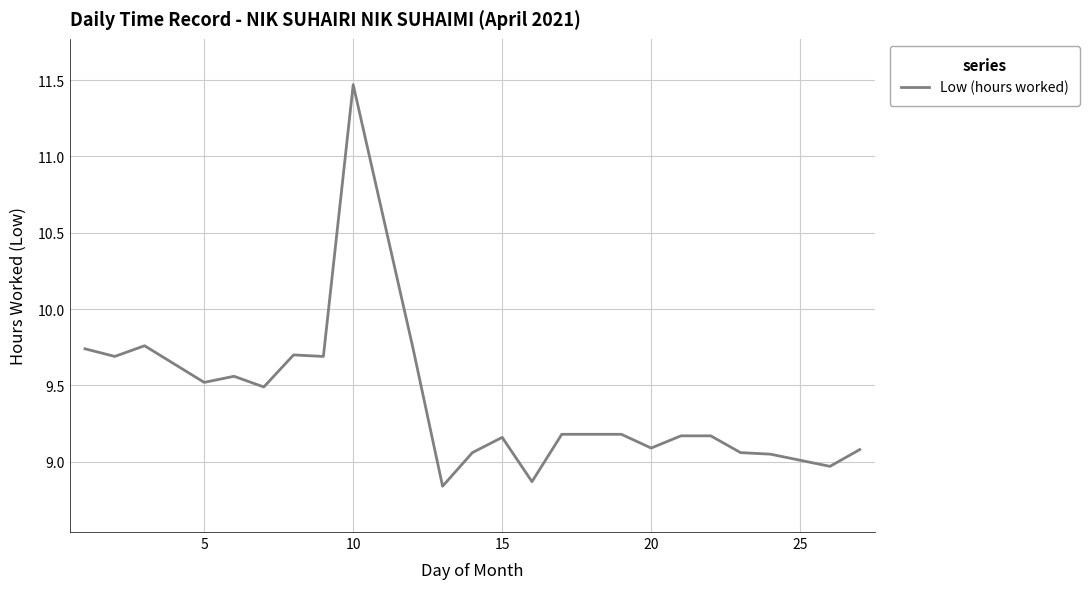

At which category does the chart reach its peak across all series?

10